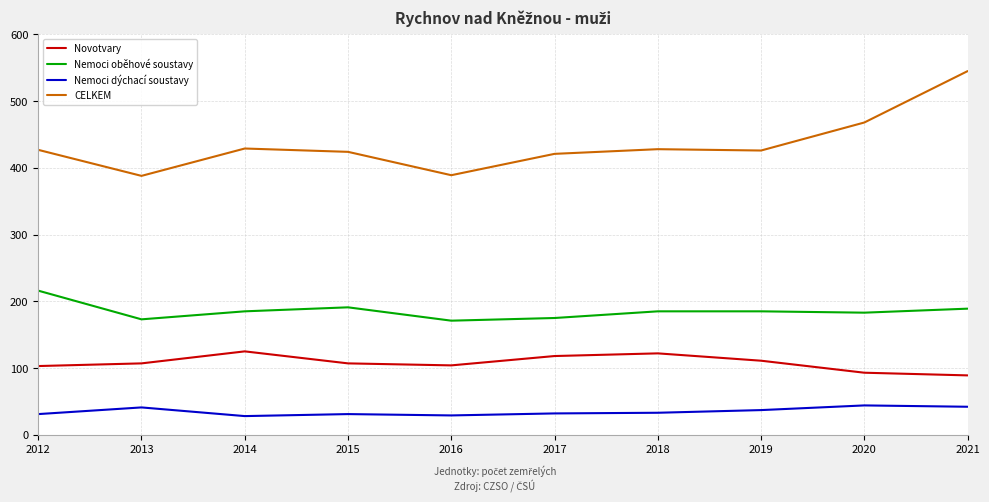

What is the total value across all series at 2020?

788